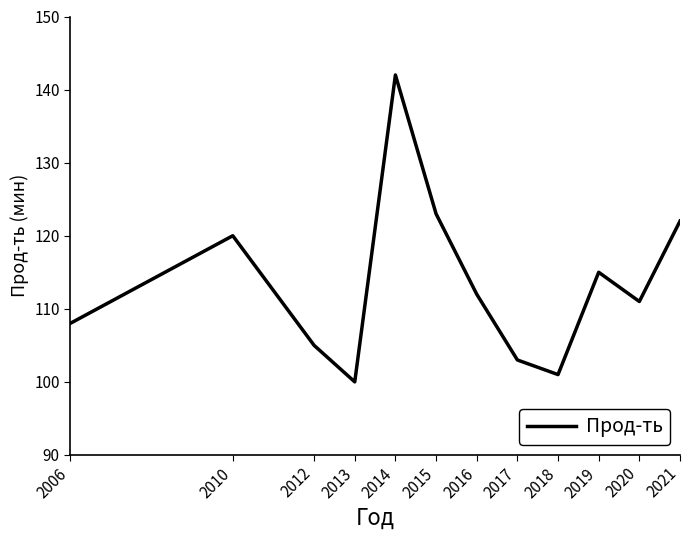

What value does the data have at 2019, to the nearest 10?

120